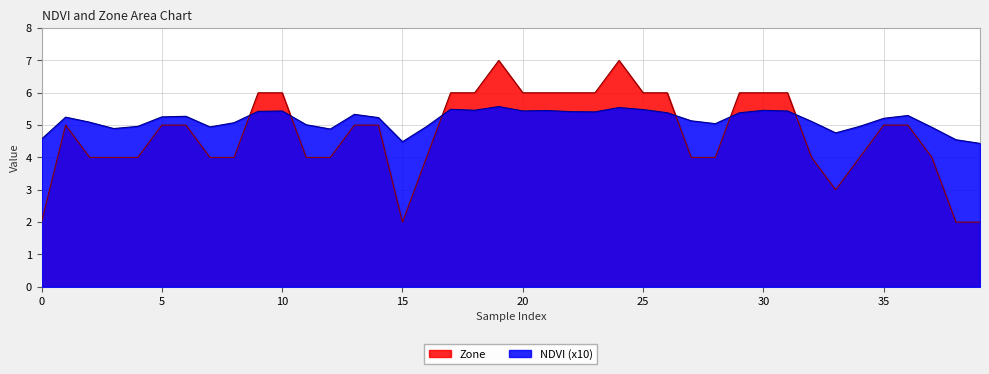

At which category is the sum across all series the highest?

19